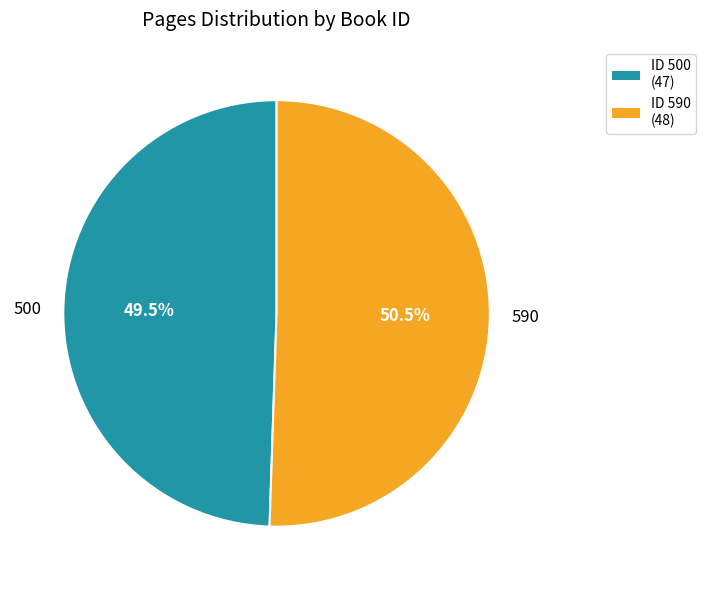

How many slices are in this pie chart?

2